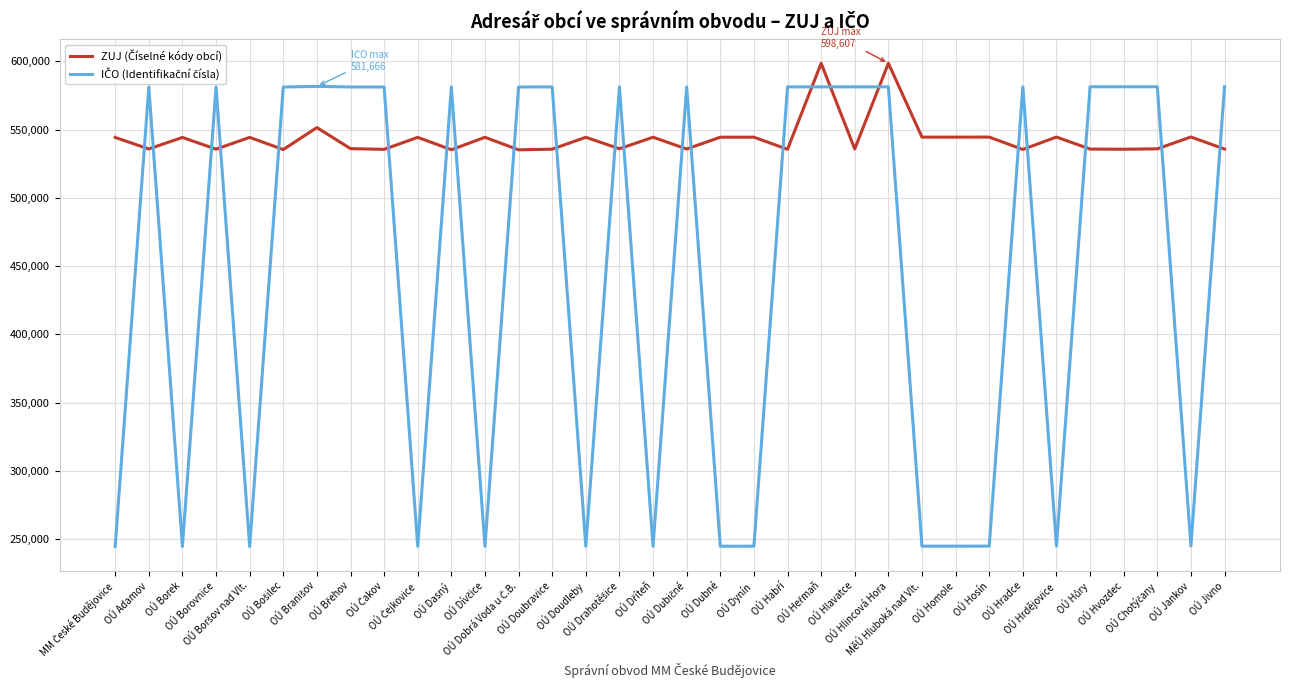

What is the minimum value shown in the chart?

244678